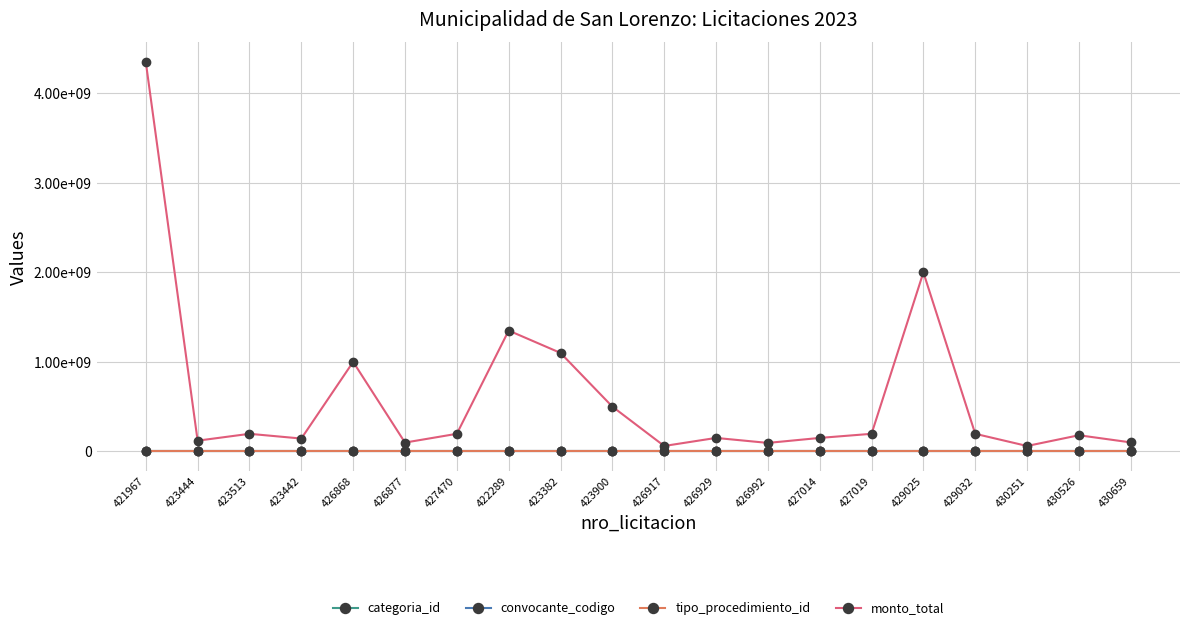

What are all the series names shown in the legend?

categoria_id, convocante_codigo, tipo_procedimiento_id, monto_total